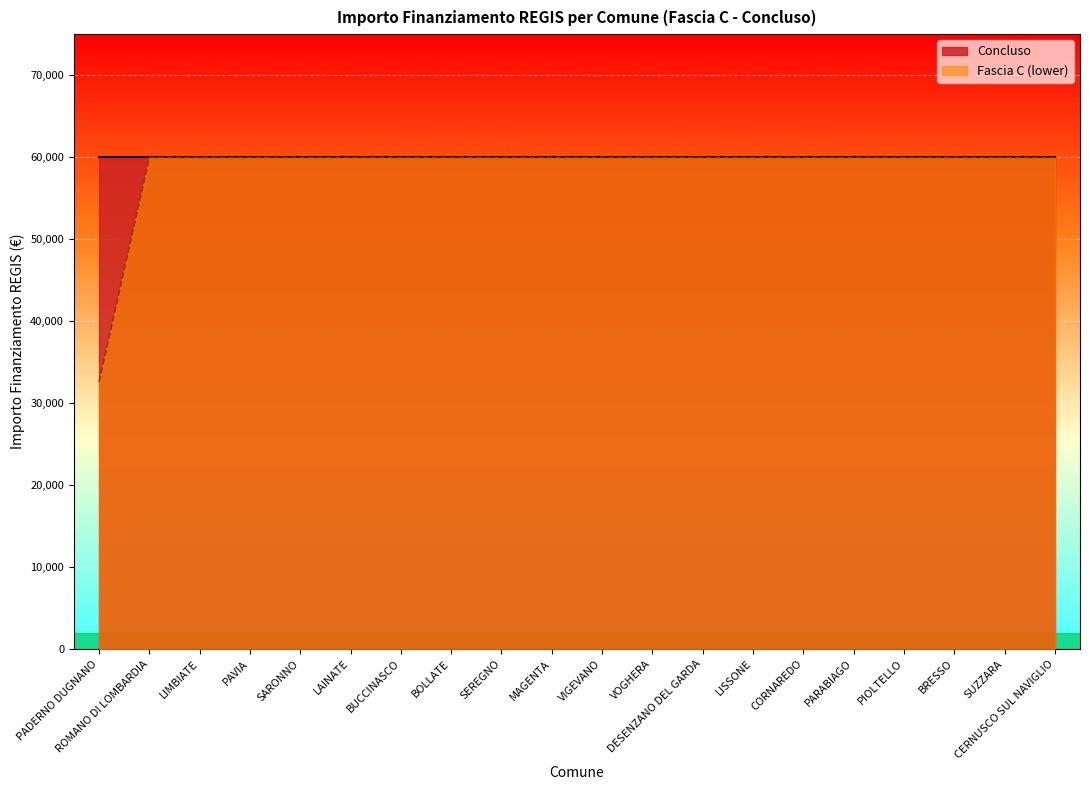

The value at LIMBIATE is 104206. True or false?

False